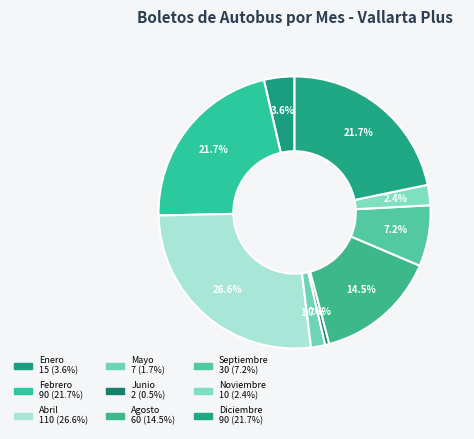

Rank the categories by value from highest to lowest.

Abril, Febrero, Diciembre, Agosto, Septiembre, Enero, Noviembre, Mayo, Junio